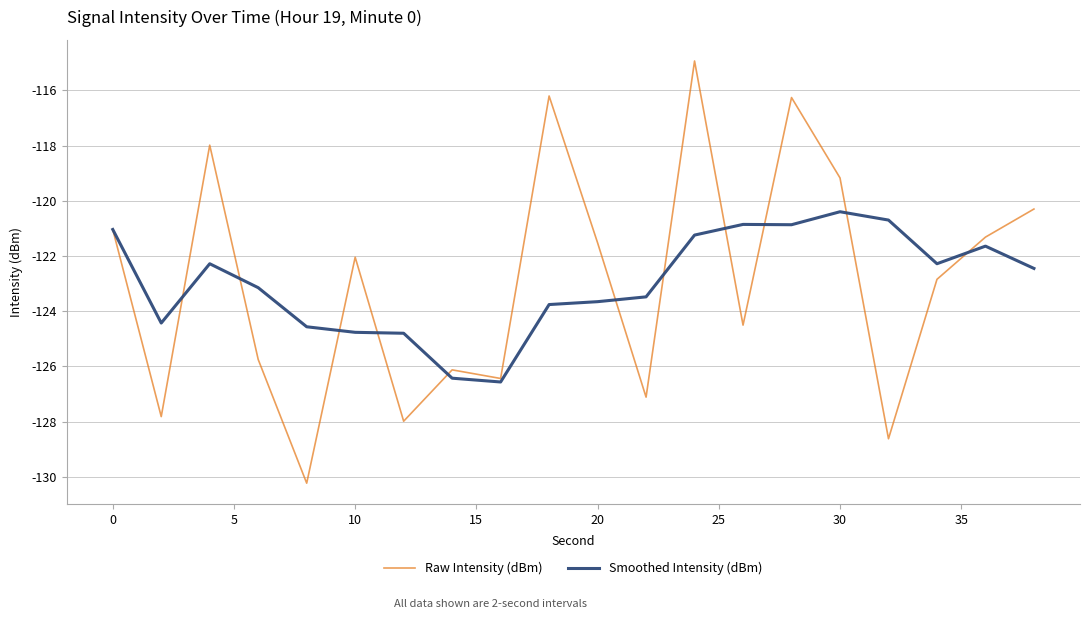

What is the minimum value for Smoothed Intensity (dBm)?

-126.6